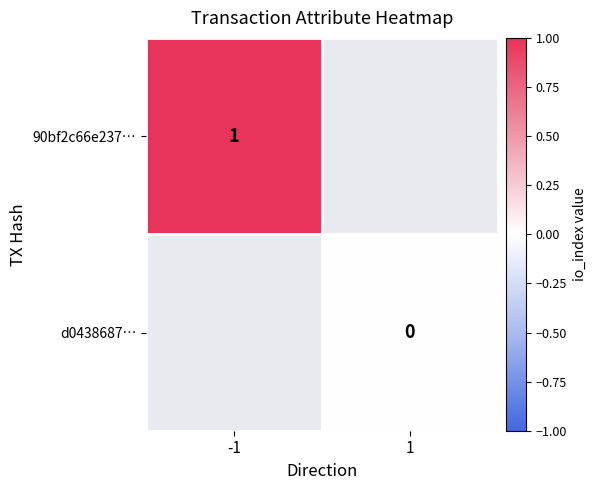

True or false: 90bf2c66e237… has a value of 1 at -1.

True